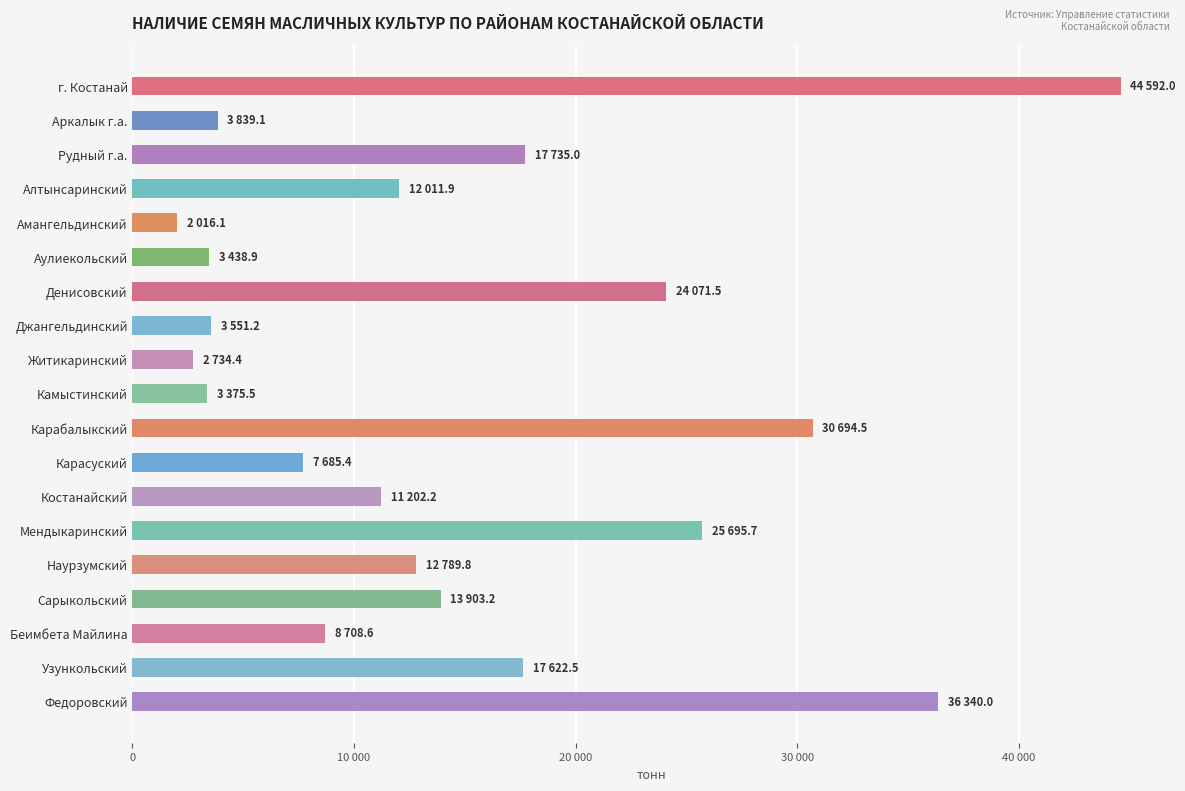

Are the bars horizontal?

Yes